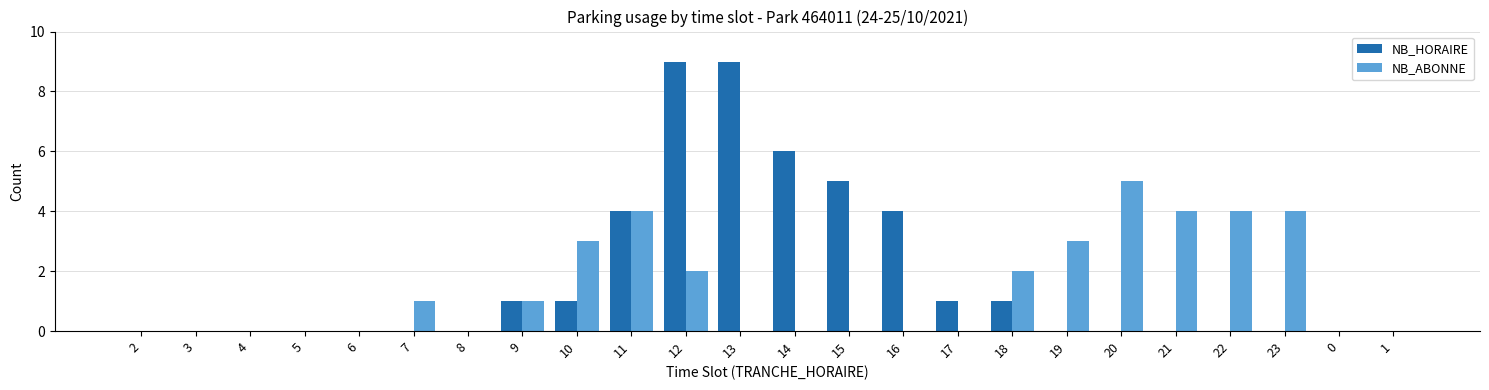

Reading left to right, what are all the values shown in this chart?

NB_HORAIRE: 2=0	3=0	4=0	5=0	6=0	7=0	8=0	9=1	10=1	11=4	12=9	13=9	14=6	15=5	16=4	17=1	18=1	19=0	20=0	21=0	22=0	23=0	0=0	1=0
NB_ABONNE: 2=0	3=0	4=0	5=0	6=0	7=1	8=0	9=1	10=3	11=4	12=2	13=0	14=0	15=0	16=0	17=0	18=2	19=3	20=5	21=4	22=4	23=4	0=0	1=0